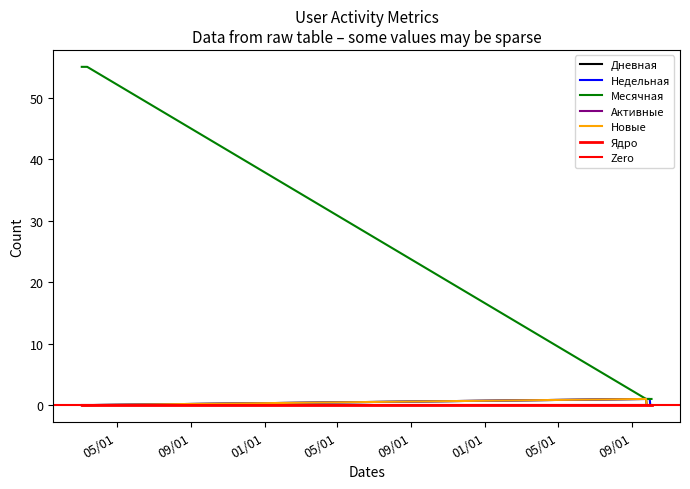

Does the chart display data point markers on the line(s)?

No